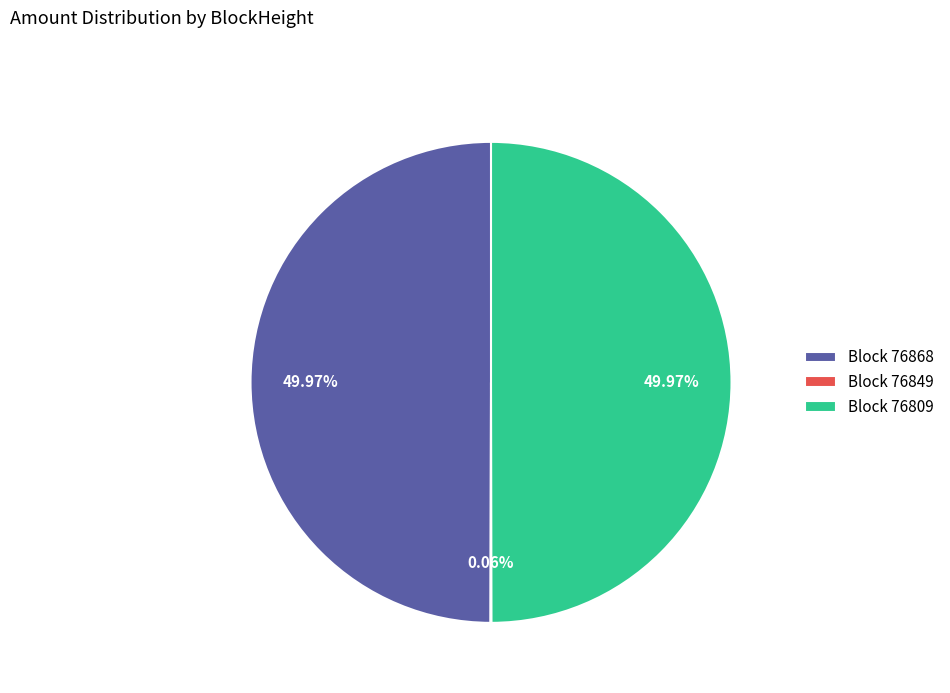

Approximately how many times larger is the value at Block 76809 compared to Block 76868?

1.0